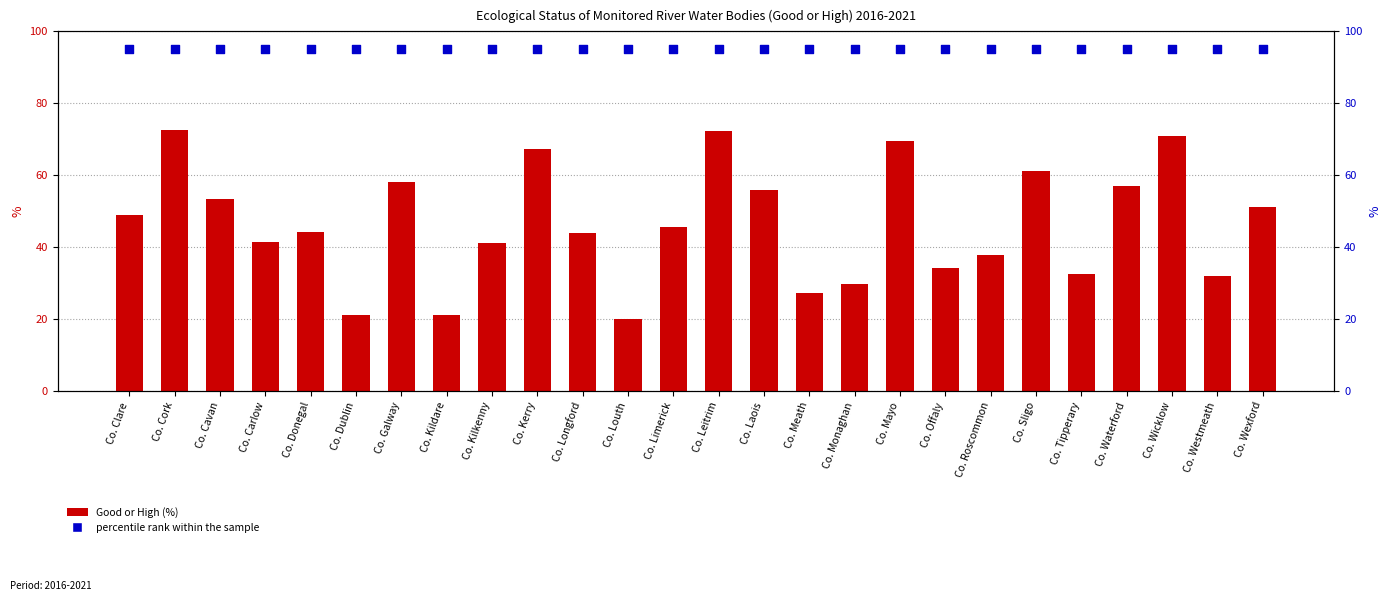

What is the total value across all series at Co. Carlow?

136.5